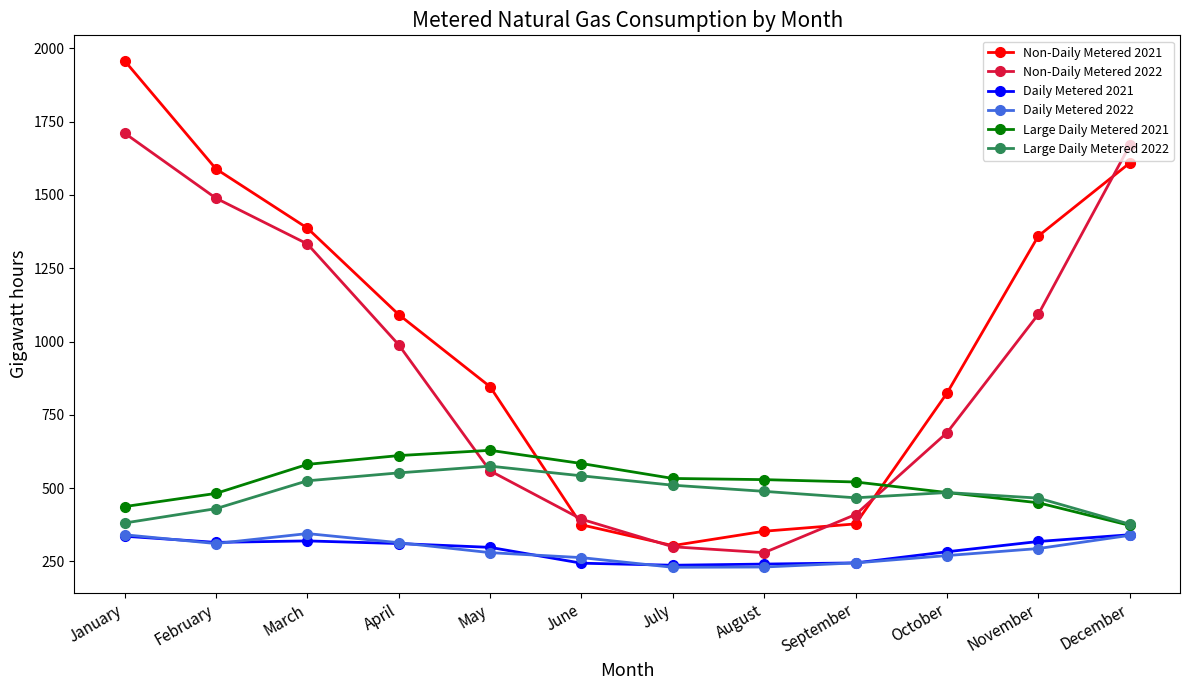

What is the value of the Daily Metered 2021 point at the 4th from the left?

311